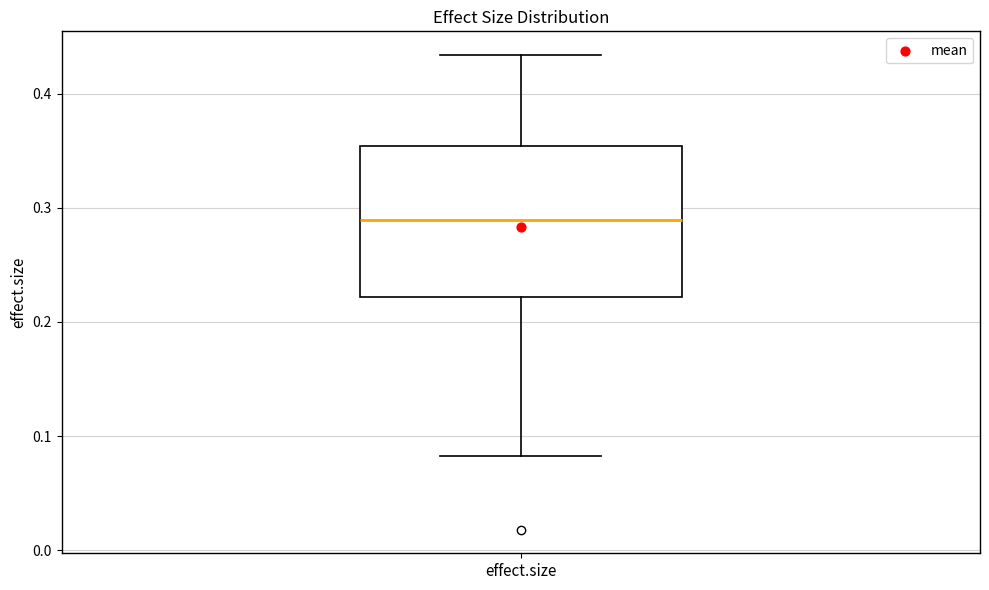

Where does the median line of the box for effect.size sit on the y-axis? The values are not printed on the chart, so give them approximately, as read against the axis.

0.29